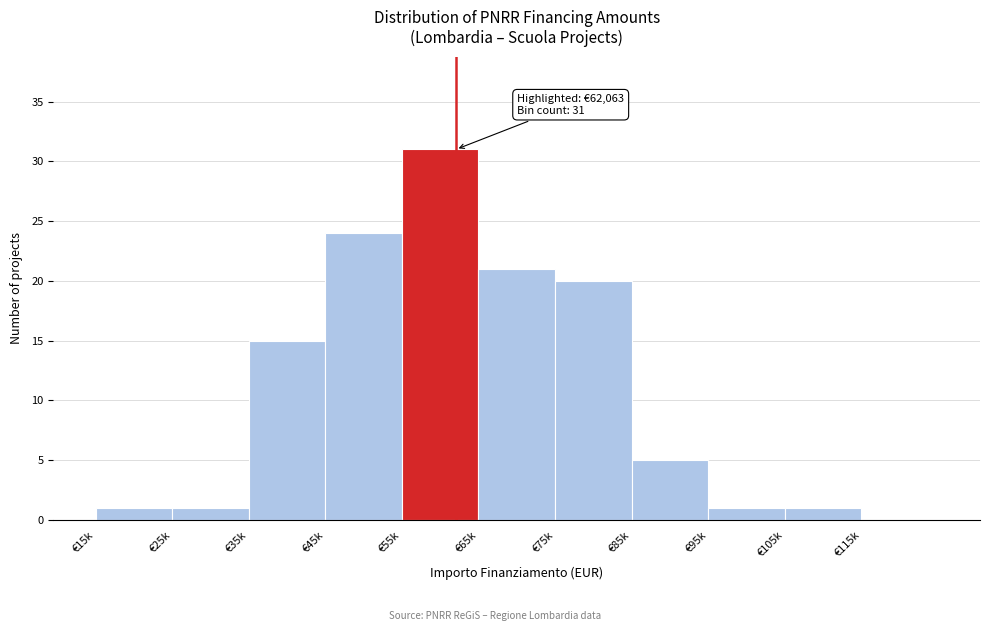

Reading left to right, transcribe all the data shown in this chart.

€15k=1	€25k=1	€35k=15	€45k=24	€55k=31	€65k=21	€75k=20	€85k=5	€95k=1	€105k=1	€115k=0